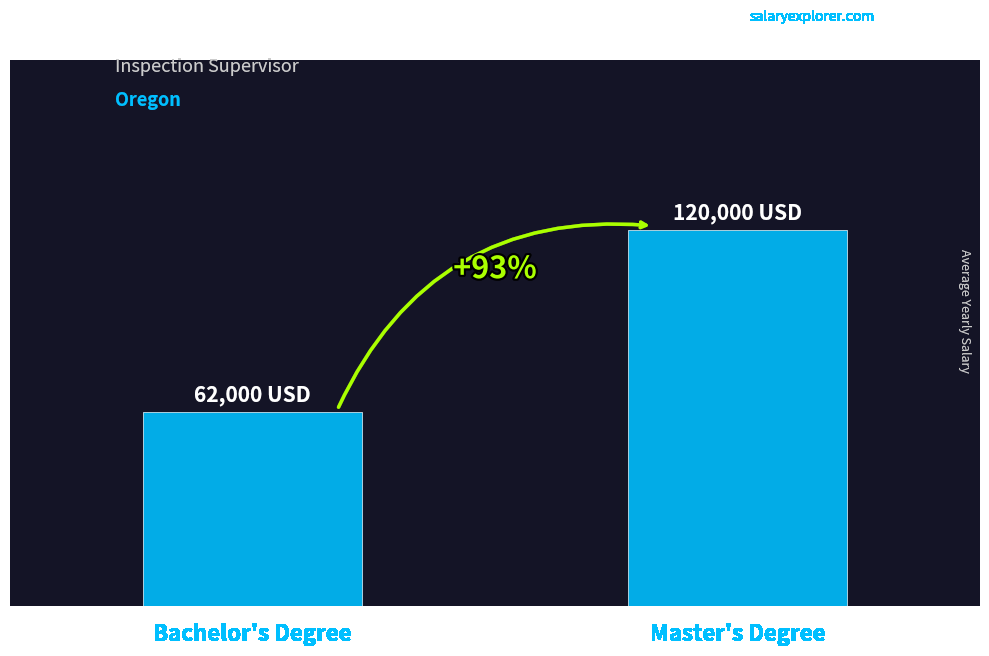

Are the bars horizontal?

No